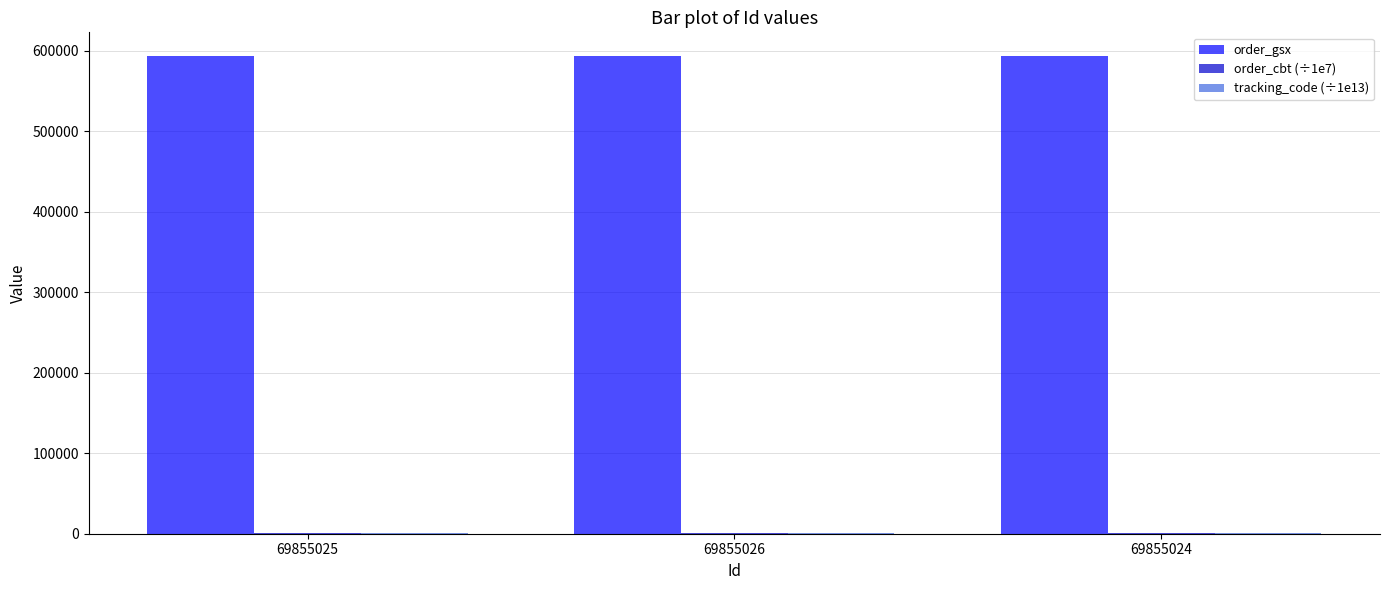

Which series has the largest total across all categories?

order_gsx